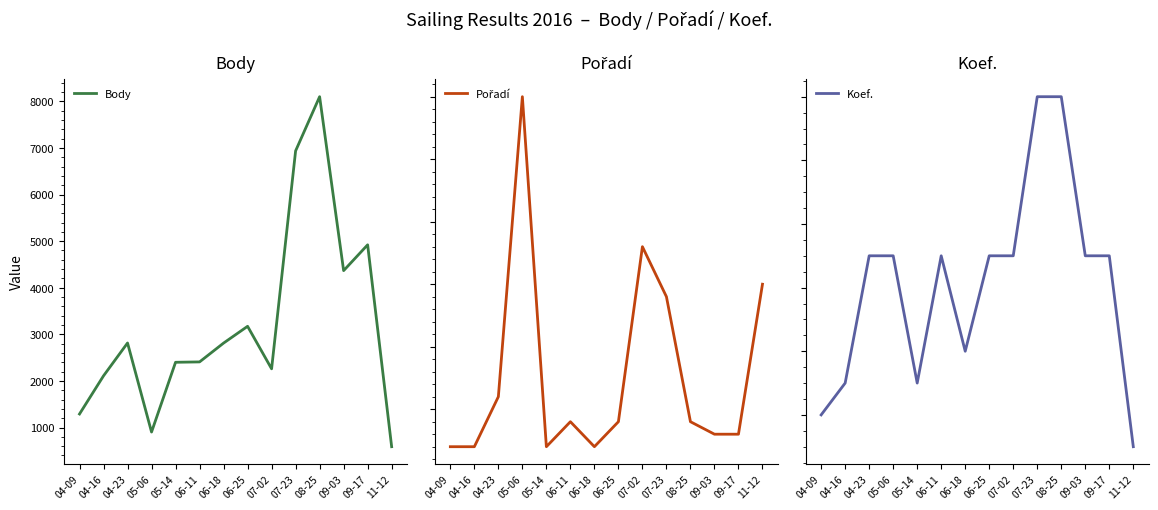

List the series in order of their peak value, lowest first.

Koef., Pořadí, Body